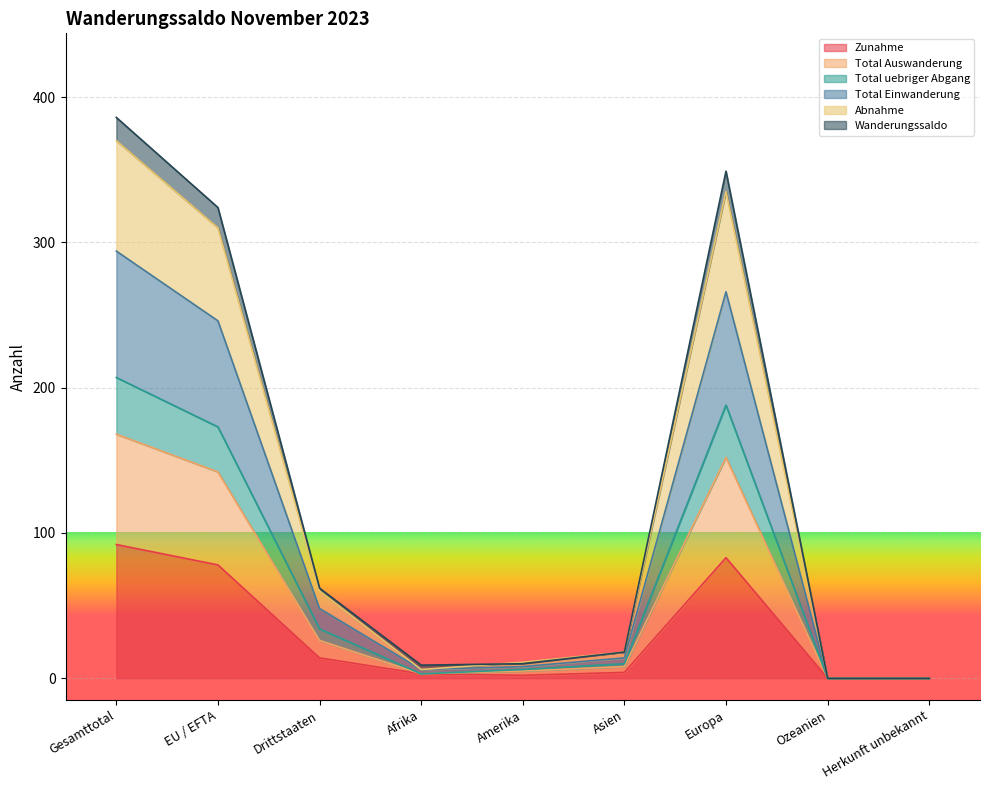

What is the sum of all Zunahme values?

276